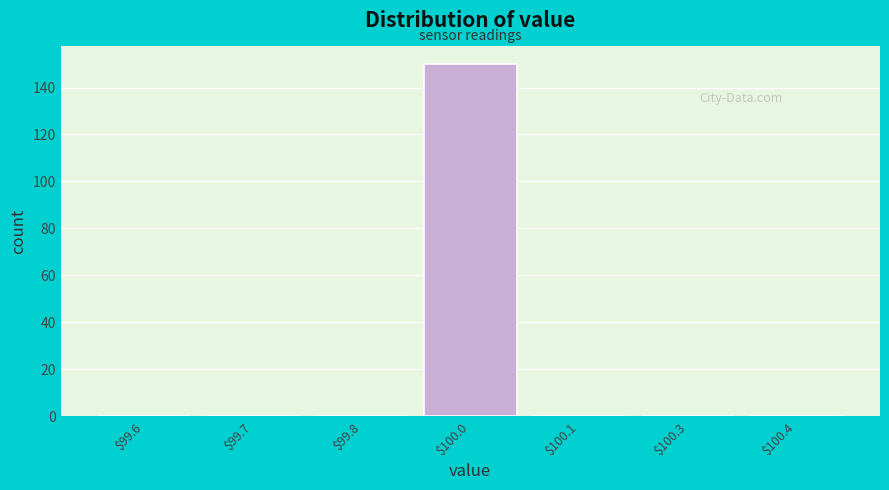

At which category does the chart reach its peak across all series?

$100.0